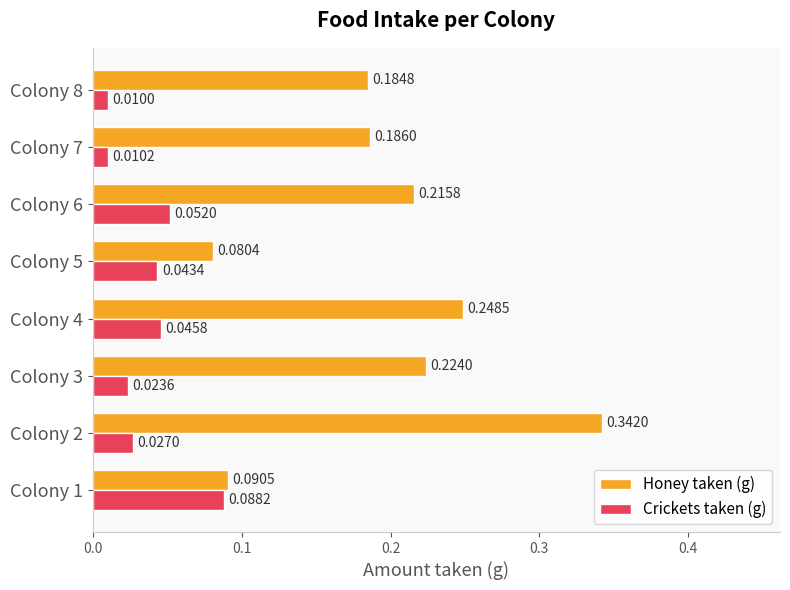

Between Colony 7 and Colony 8, which series saw the biggest shift?

Honey taken (g)